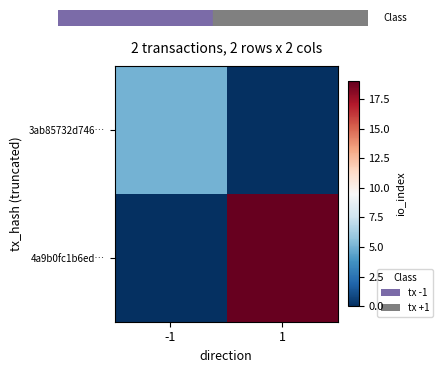

Between -1 and 1, which series saw the biggest shift?

4a9b0fc1b6ed…